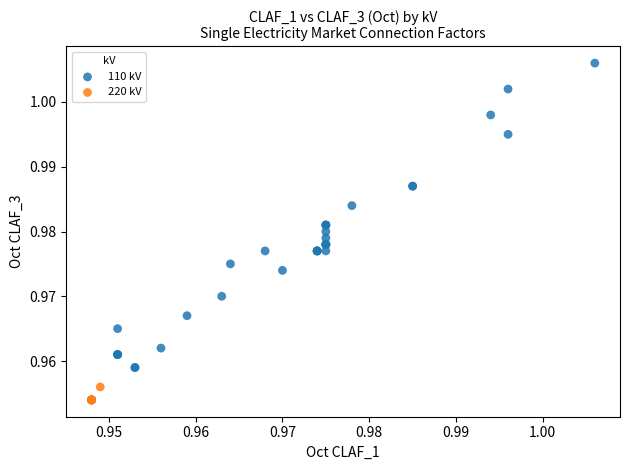

Which series has the widest spread of Y values?

110 kV